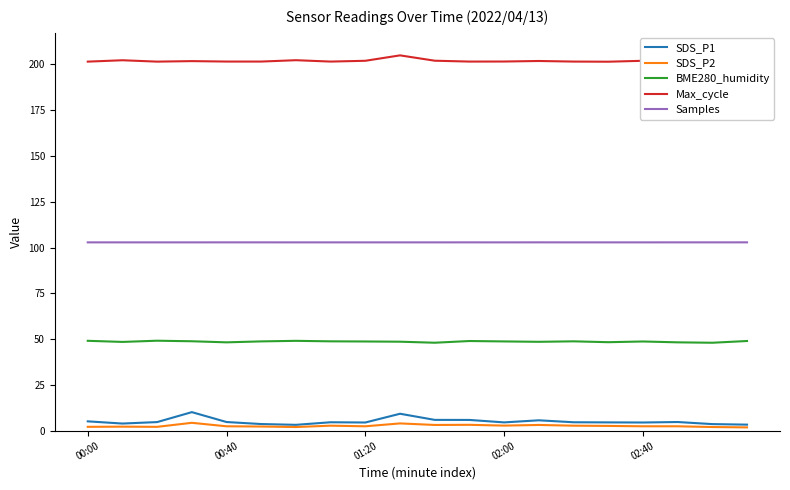

True or false: Samples and SDS_P1 intersect in this chart.

False